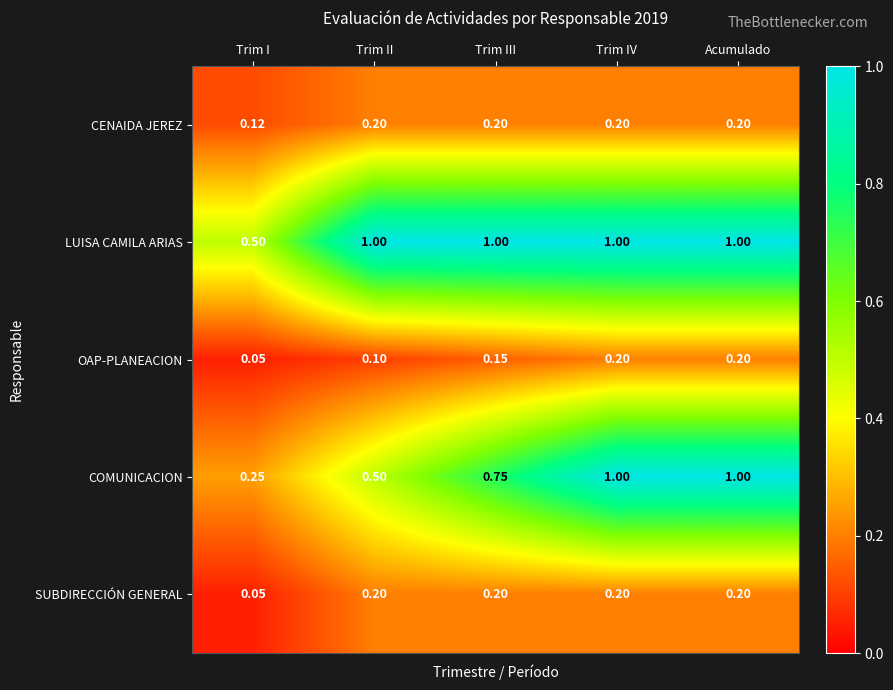

Is the value of OAP-PLANEACION at Trim I greater than the value of LUISA CAMILA ARIAS at Trim I?

No